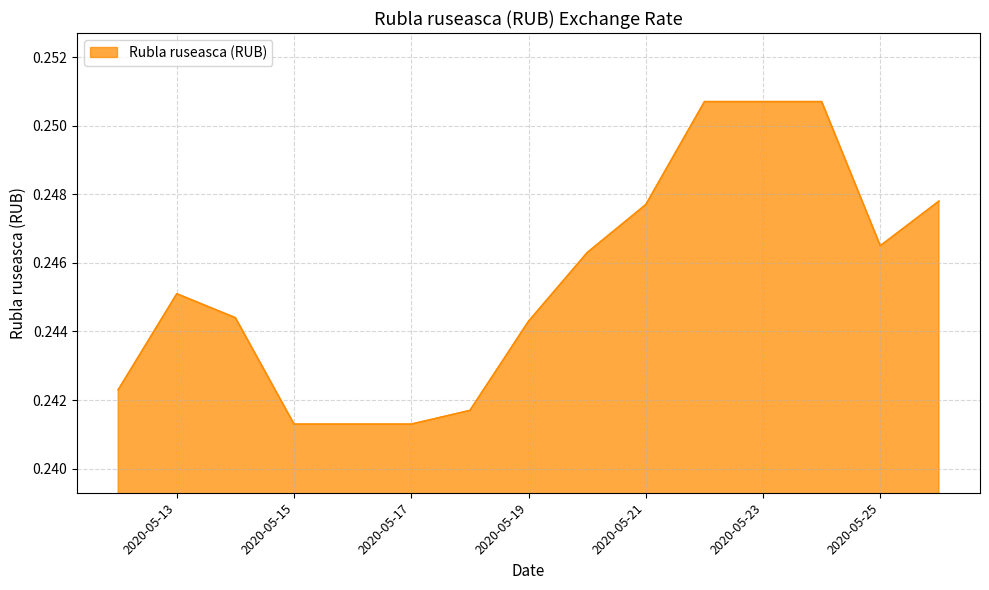

How many lines are shown in the chart?

1